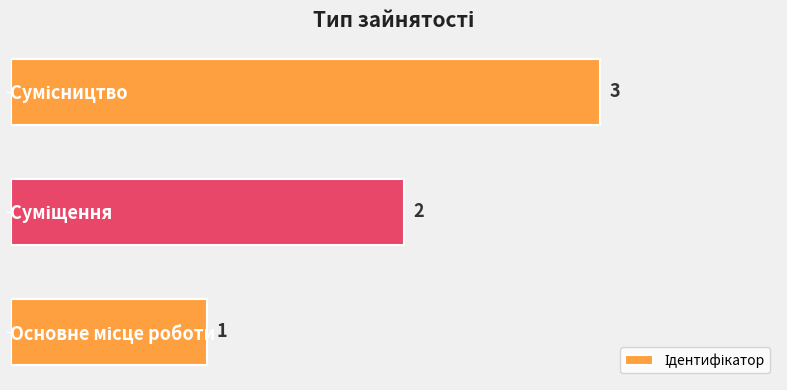

What is the sum of all values?

6